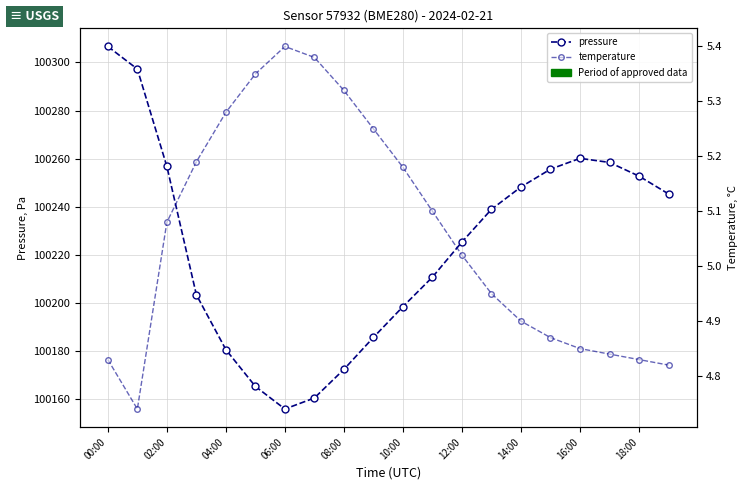

What is the greatest value displayed?

100306.6